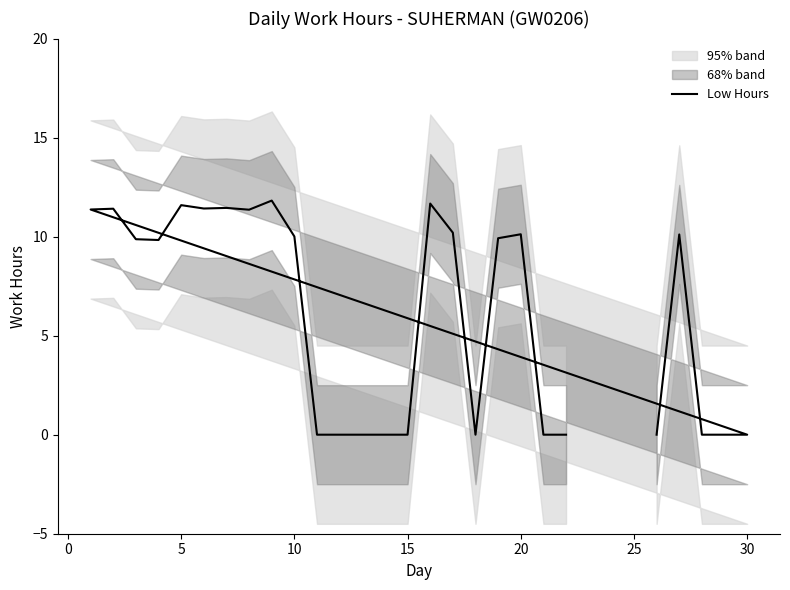

Is this an area chart (filled region under the line)?

No